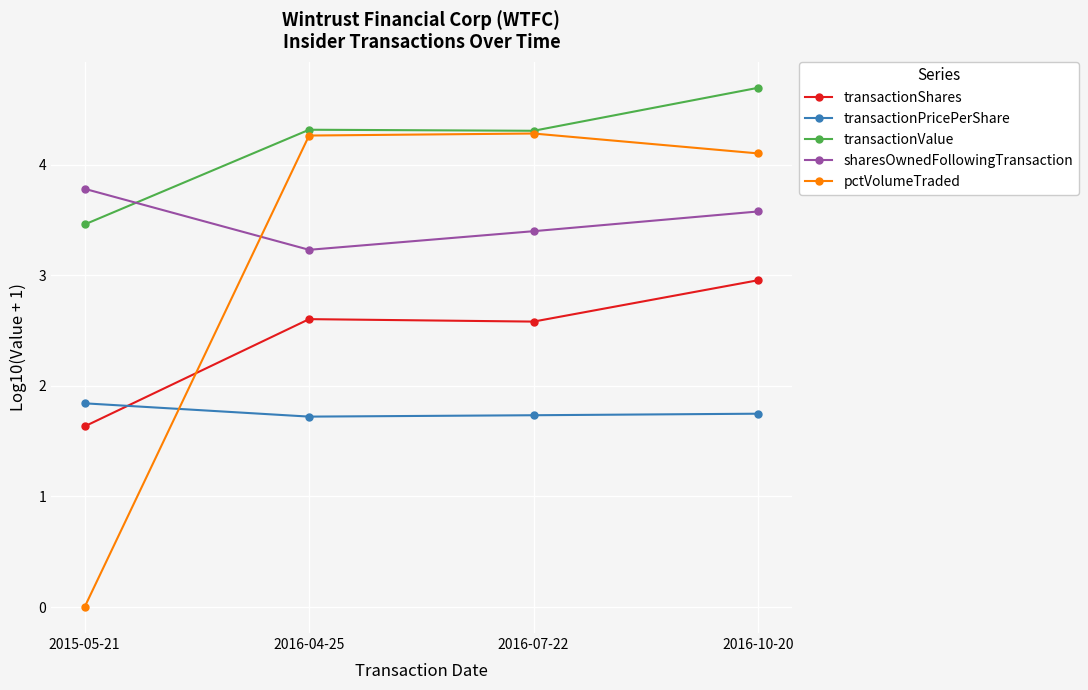

What is the difference between the maximum and second lowest values in the transactionPricePerShare series?

0.1